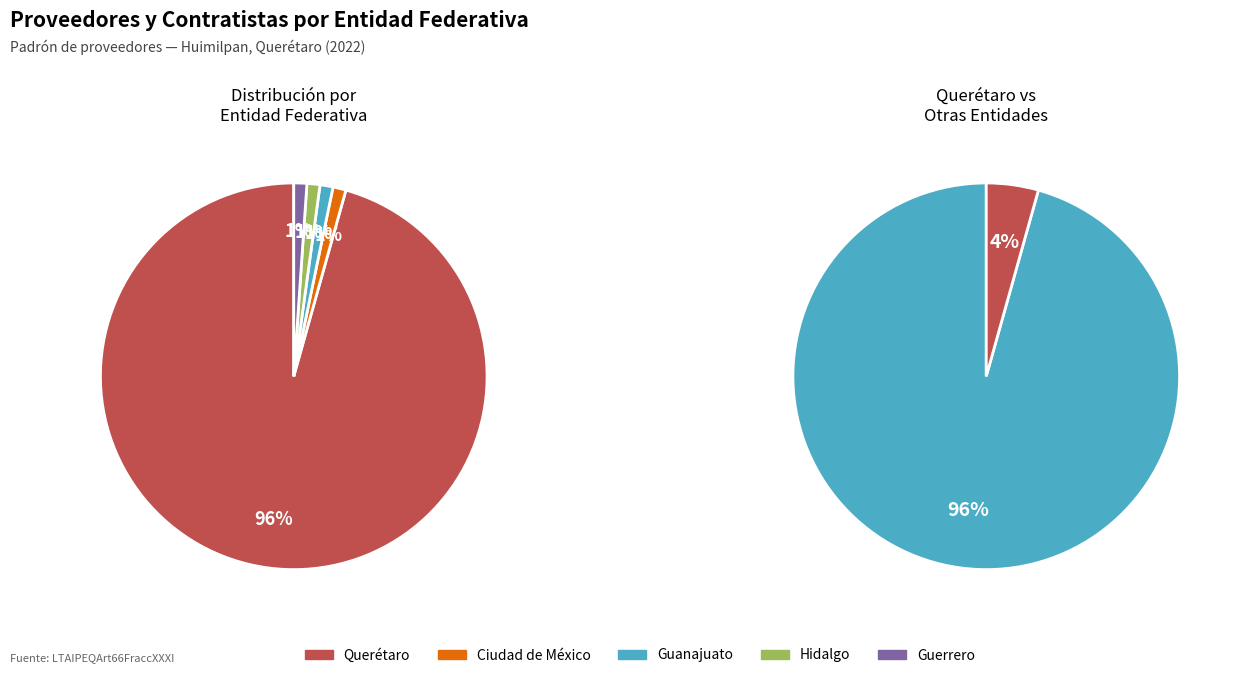

Which category has the smallest portion of the pie?

Ciudad de México